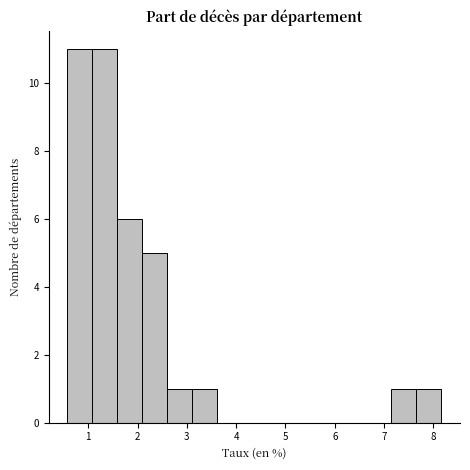

Reading left to right, list every bar in this chart as the range it spans on the x-axis followed by its height. Neither the bar edges nor the heights are printed on the chart, so give them approximately, as read against the axes.

0.6 to 1.1: 11
1.1 to 1.6: 11
1.6 to 2.1: 6
2.1 to 2.6: 5
2.6 to 3.1: 1
3.1 to 3.6: 1
3.6 to 4.1: 0
4.1 to 4.6: 0
4.6 to 5.1: 0
5.1 to 5.6: 0
5.6 to 6.1: 0
6.1 to 6.6: 0
6.6 to 7.1: 0
7.1 to 7.7: 1
7.7 to 8.2: 1